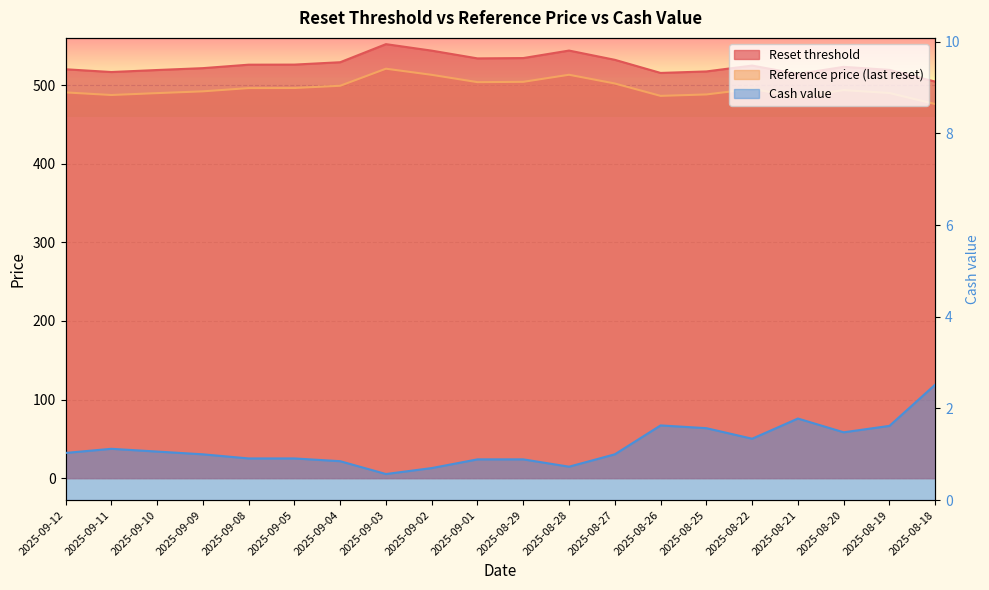

Does the chart display data point markers on the line(s)?

No